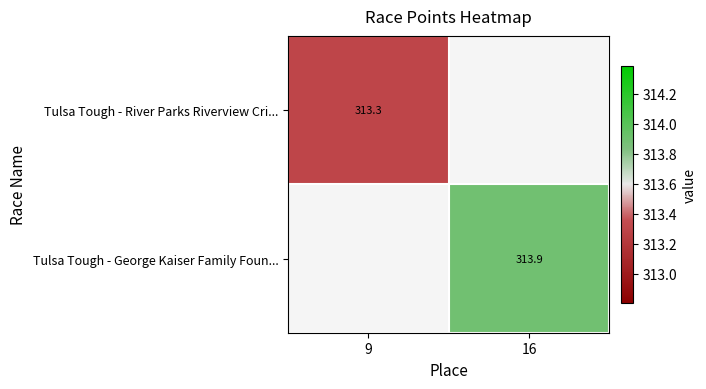

List the series in order of their overall mean, lowest first.

Tulsa Tough - River Parks Riverview Cri..., Tulsa Tough - George Kaiser Family Foun...